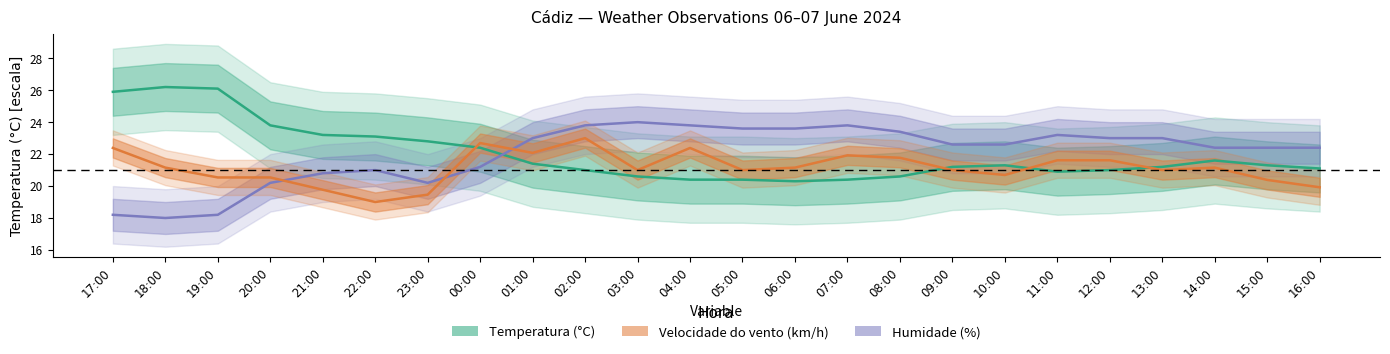

What position from the left is 03:00?

11